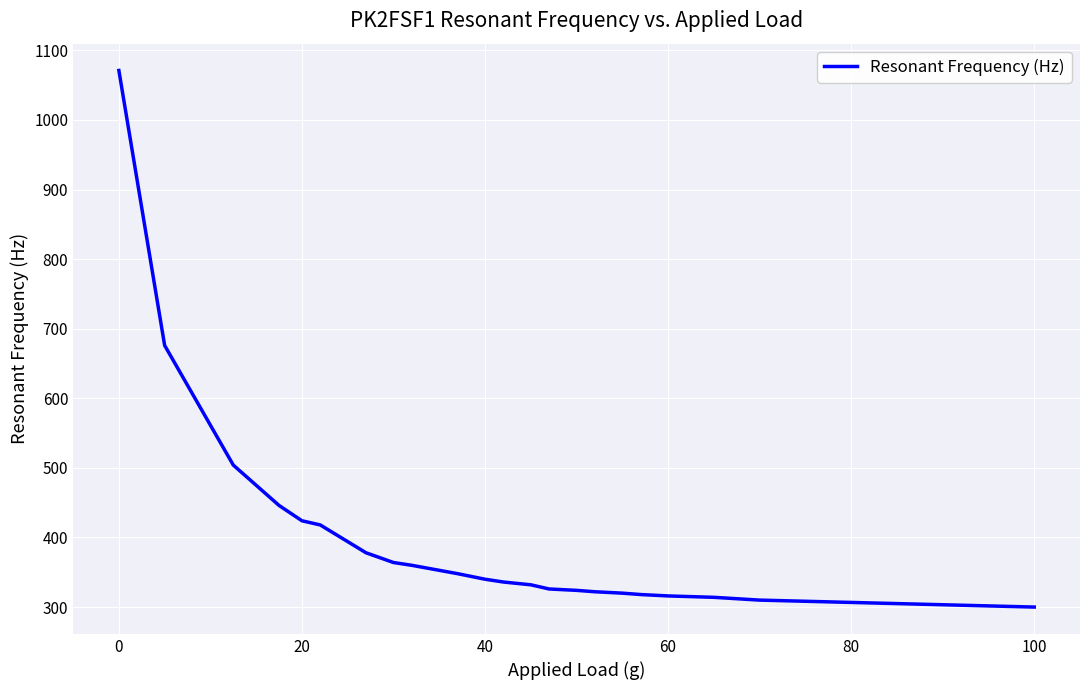

What is the maximum value shown in the chart?

1071